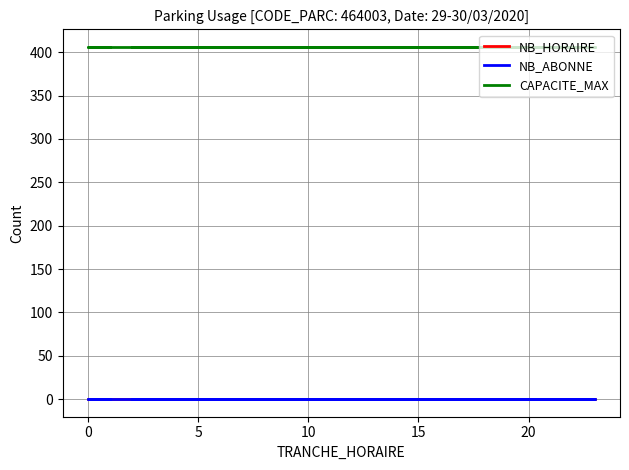

True or false: CAPACITE_MAX and NB_HORAIRE cross at least once.

False